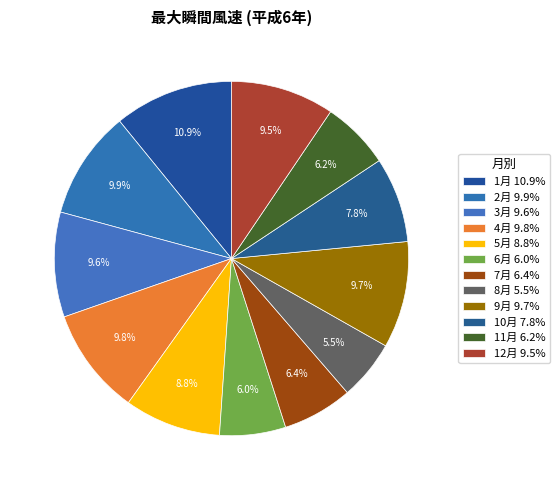

What percentage is NOT represented by 2月?

90.1%